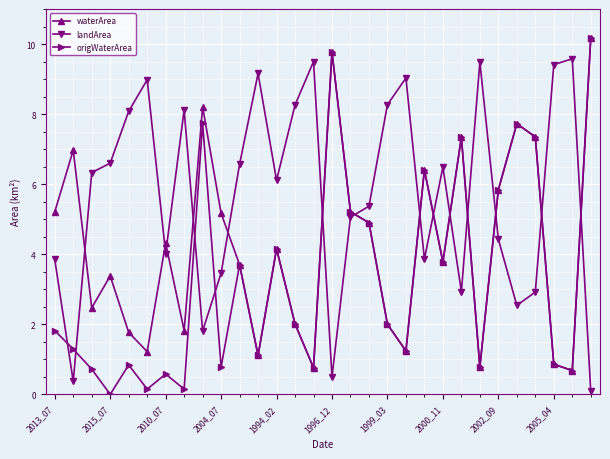

What is the value of the origWaterArea point at the 22nd from the left?

3.8